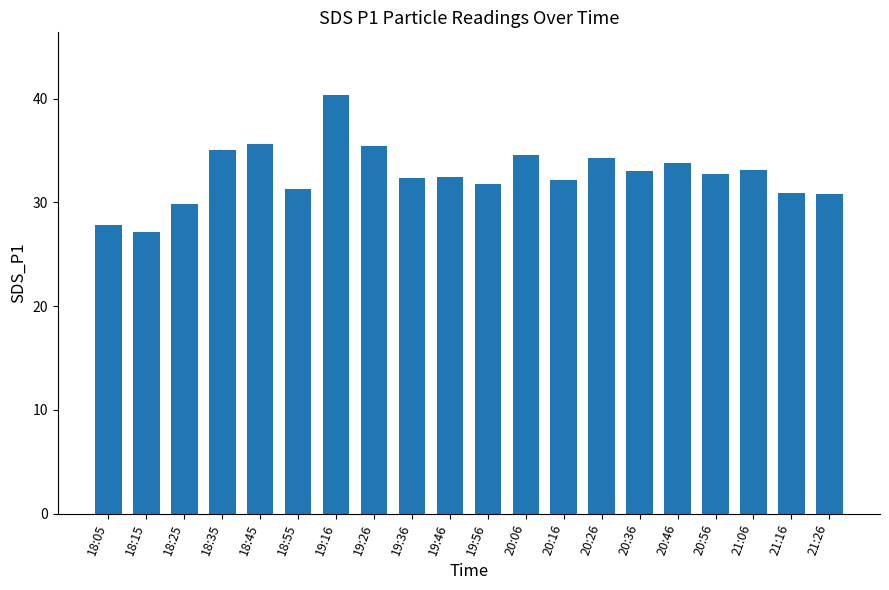

What is the ratio of the value at 20:06 to the value at 19:26?

1.0